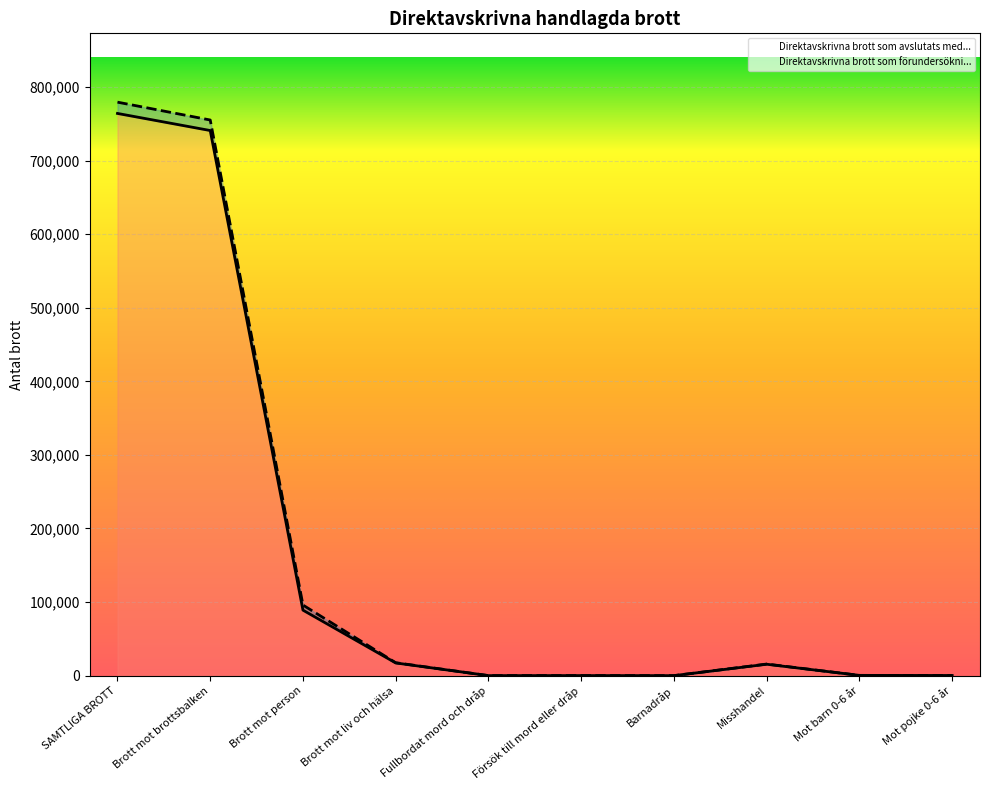

Reading right to left, what are all the values shown in this chart?

Mot pojke 0-6 år=212	Mot barn 0-6 år=341	Misshandel=15472	Barnadråp=0	Försök till mord eller dråp=71	Fullbordat mord och dråp=29	Brott mot liv och hälsa=17237	Brott mot person=88987	Brott mot brottsbalken=740824	SAMTLIGA BROTT=764049